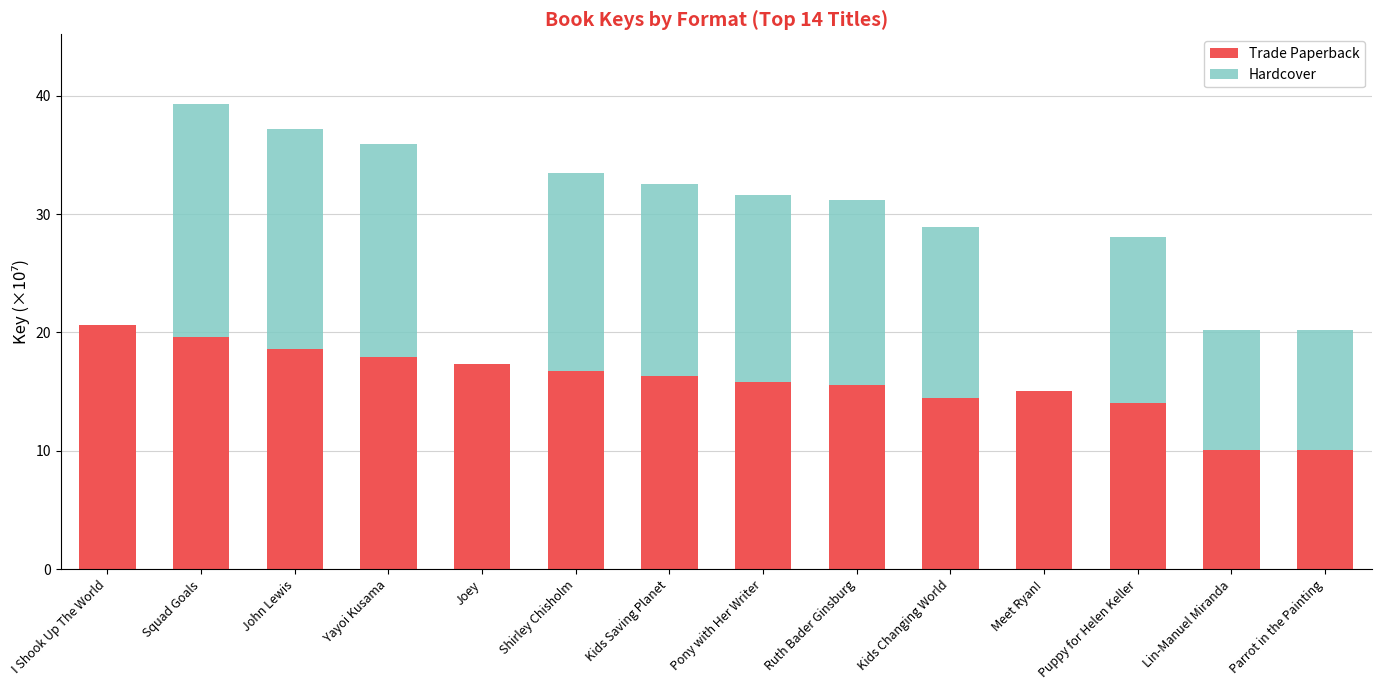

Are the bars horizontal?

No